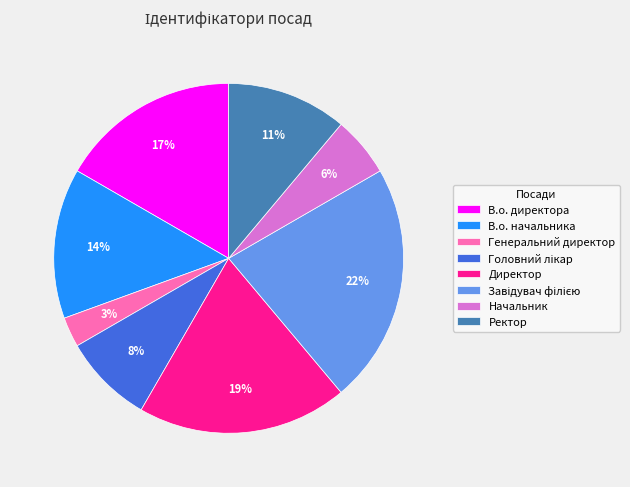

Is the sum of В.о. директора and В.о. начальника greater than half?

No